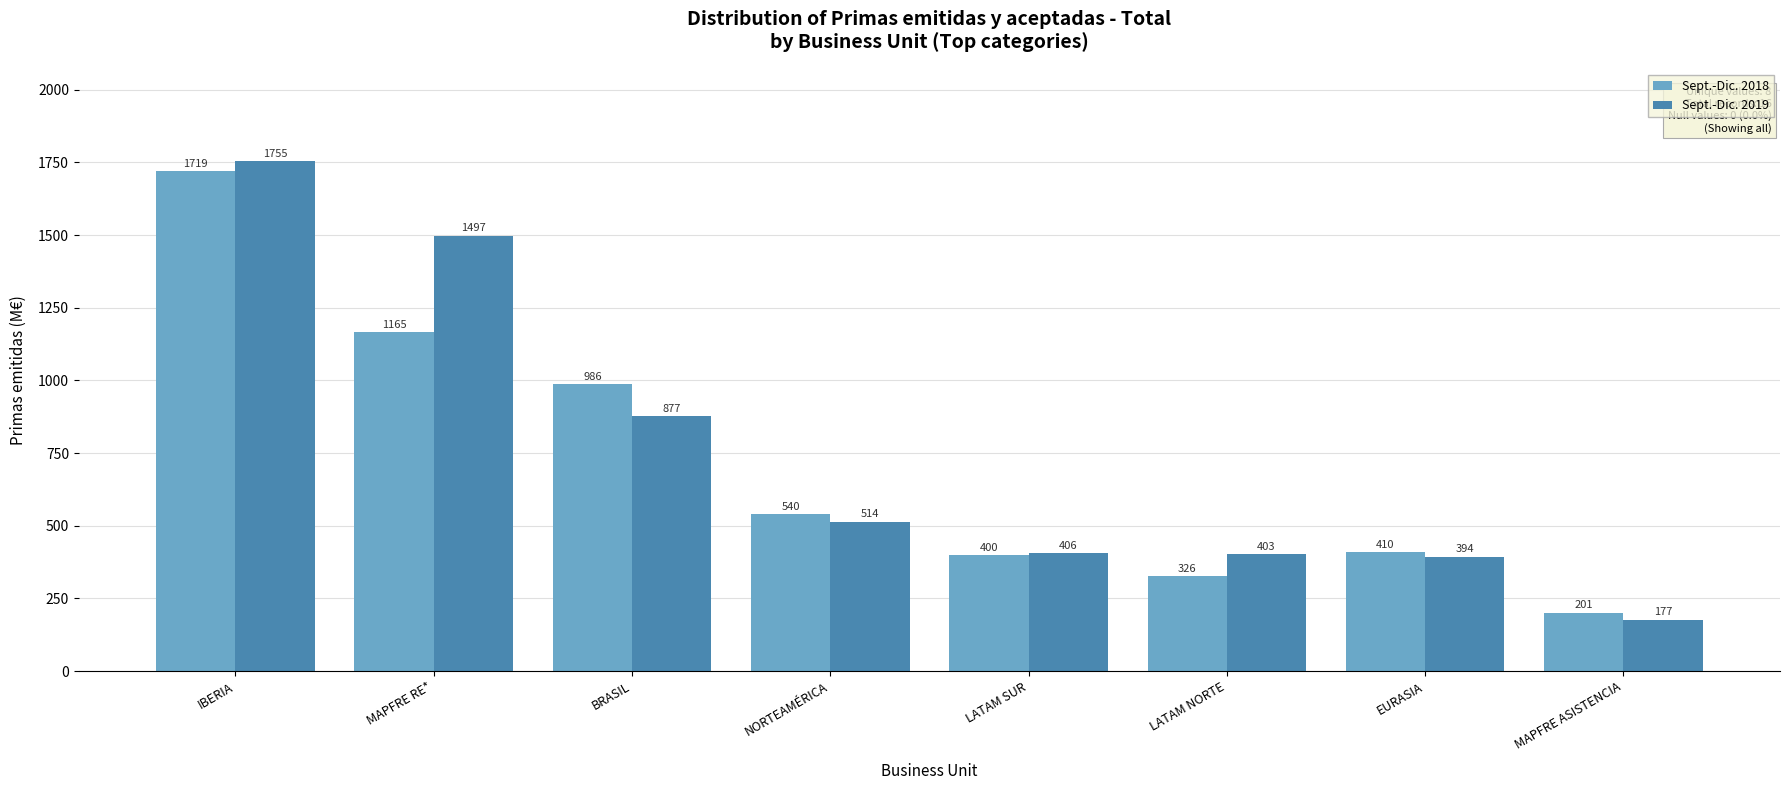

What is the value of the Sept.-Dic. 2018 bar at the 1st from the left?

1718.6